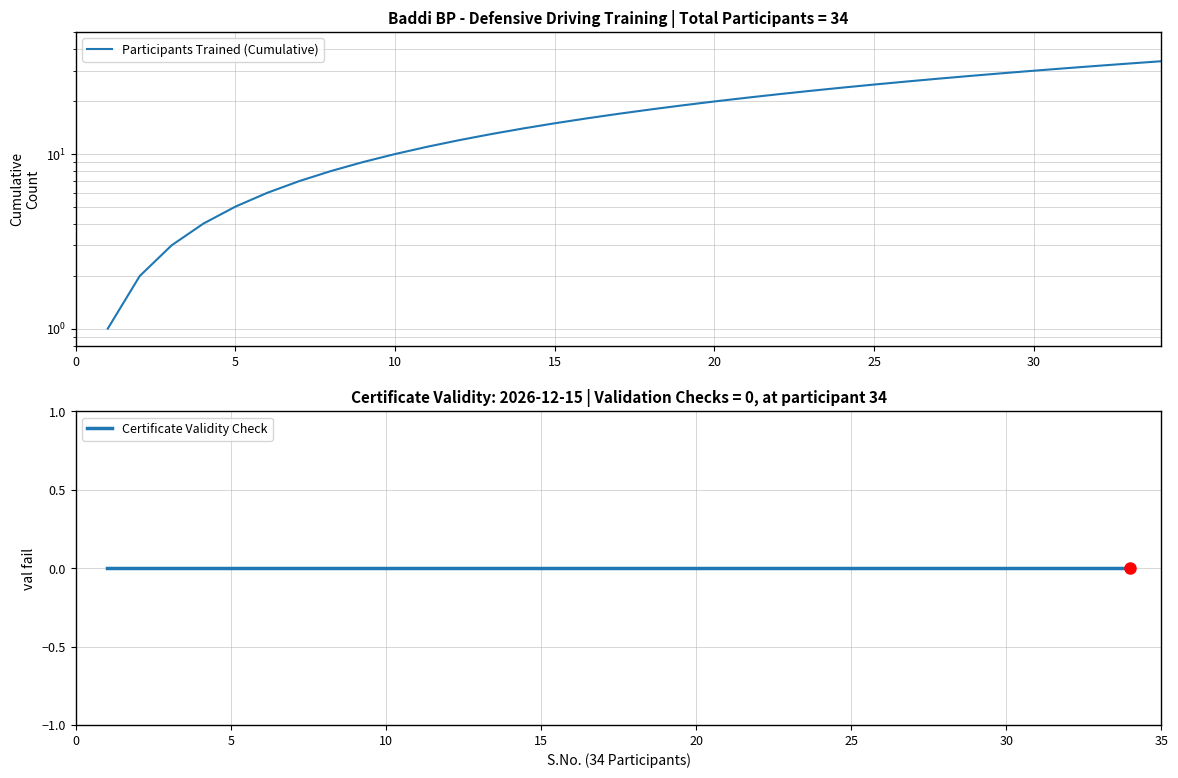

What is the maximum value shown in the chart?

34